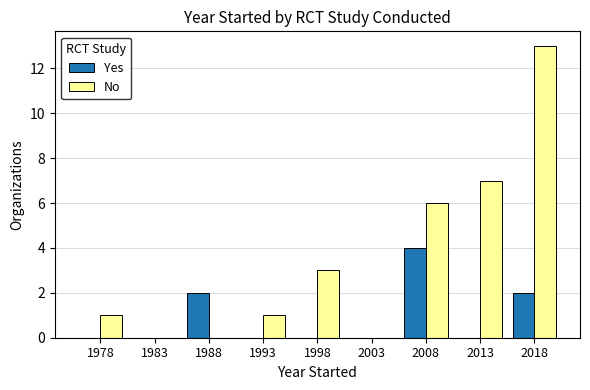

Reading left to right, what are all the values shown in this chart?

Yes: 1978=0	1983=0	1988=2	1993=0	1998=0	2003=0	2008=4	2013=0	2018=2
No: 1978=1	1983=0	1988=0	1993=1	1998=3	2003=0	2008=6	2013=7	2018=13